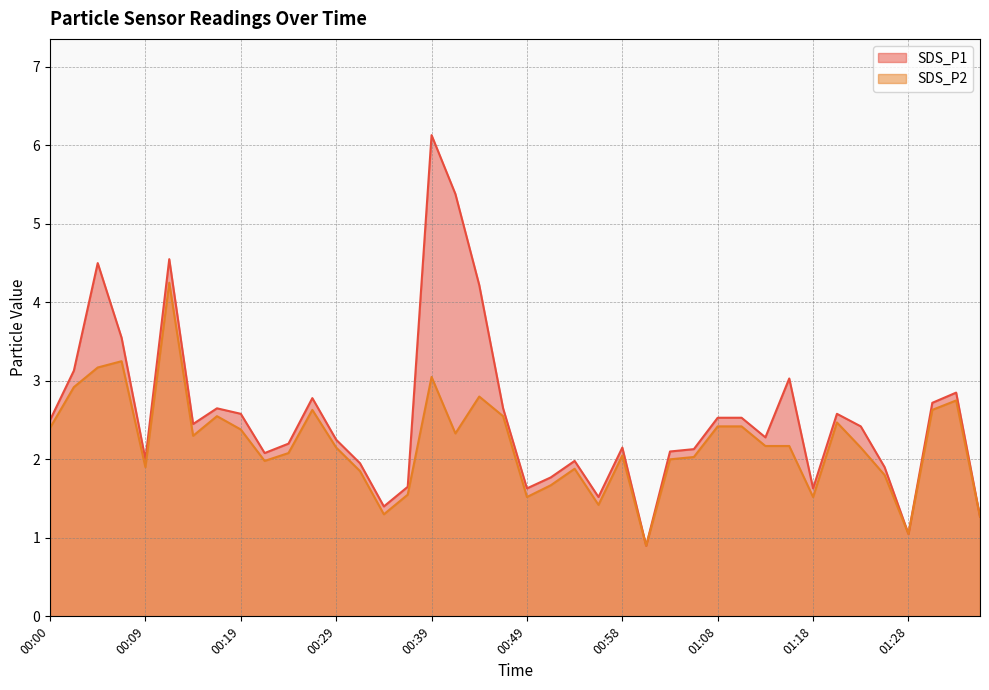

Reading left to right, transcribe all the data shown in this chart.

SDS_P1: 00:00=2.5	00:02=3.1	00:05=4.5	00:07=3.5	00:09=2.0	00:12=4.5	00:14=2.5	00:17=2.6	00:19=2.6	00:22=2.1	00:24=2.2	00:27=2.8	00:29=2.2	00:32=1.9	00:34=1.4	00:36=1.6	00:39=6.1	00:41=5.4	00:44=4.2	00:46=2.6	00:49=1.6	00:51=1.8	00:54=2.0	00:56=1.5	00:58=2.1	01:01=0.9	01:03=2.1	01:06=2.1	01:08=2.5	01:11=2.5	01:13=2.3	01:16=3.0	01:18=1.6	01:21=2.6	01:23=2.4	01:25=1.9	01:28=1.1	01:30=2.7	01:33=2.9	01:35=1.3
SDS_P2: 00:00=2.4	00:02=2.9	00:05=3.2	00:07=3.2	00:09=1.9	00:12=4.2	00:14=2.3	00:17=2.5	00:19=2.4	00:22=2.0	00:24=2.1	00:27=2.6	00:29=2.1	00:32=1.9	00:34=1.3	00:36=1.6	00:39=3.0	00:41=2.3	00:44=2.8	00:46=2.5	00:49=1.5	00:51=1.7	00:54=1.9	00:56=1.4	00:58=2.0	01:01=0.9	01:03=2.0	01:06=2.0	01:08=2.4	01:11=2.4	01:13=2.2	01:16=2.2	01:18=1.5	01:21=2.5	01:23=2.1	01:25=1.8	01:28=1.1	01:30=2.6	01:33=2.8	01:35=1.3